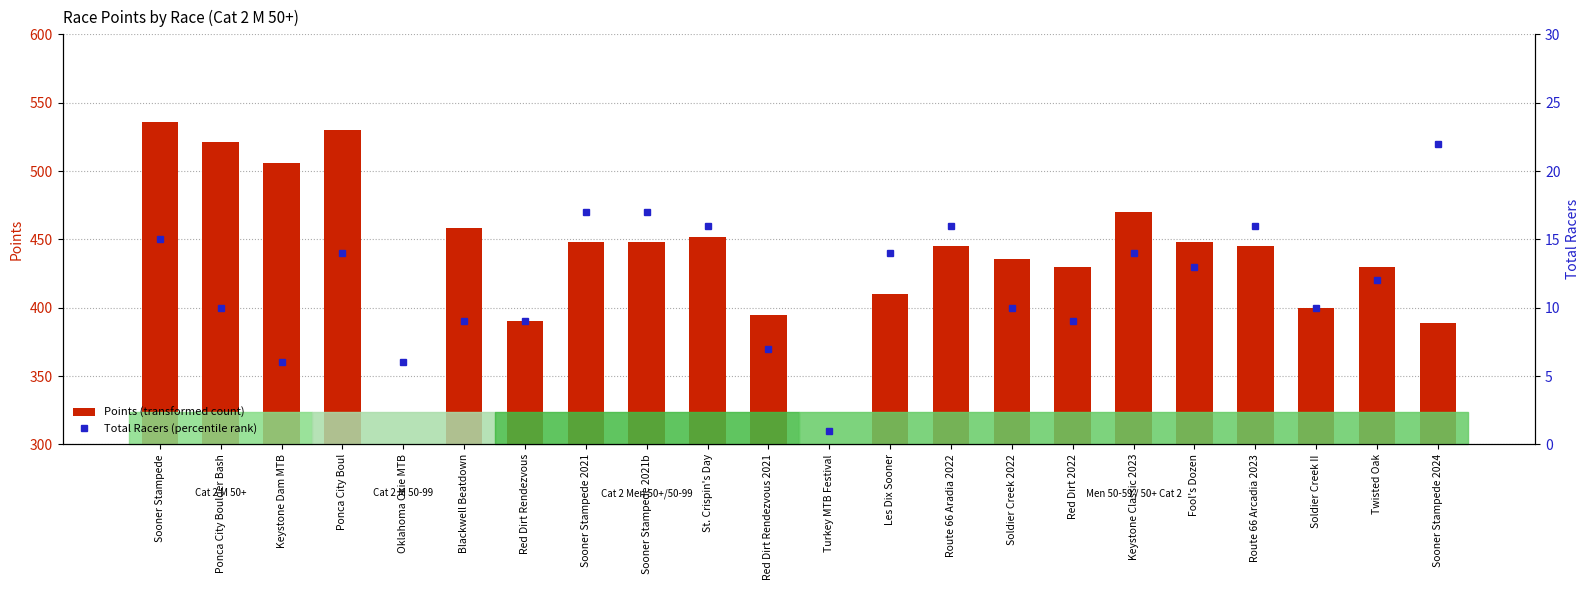

Which series has the largest total across all categories?

Points (transformed count)